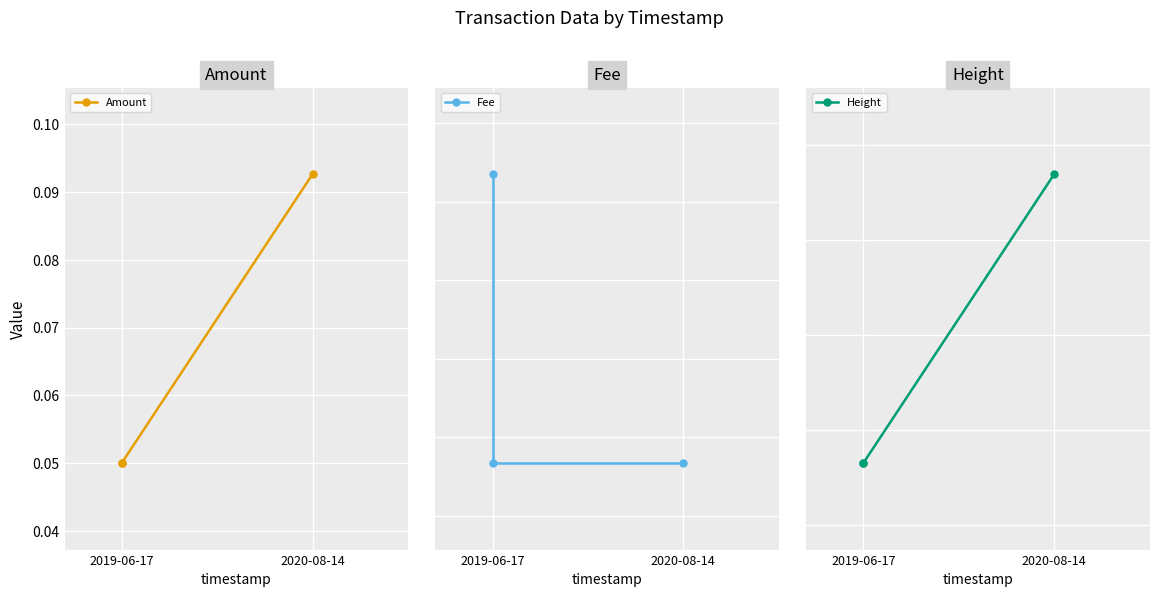

Which series has the largest total across all categories?

Height